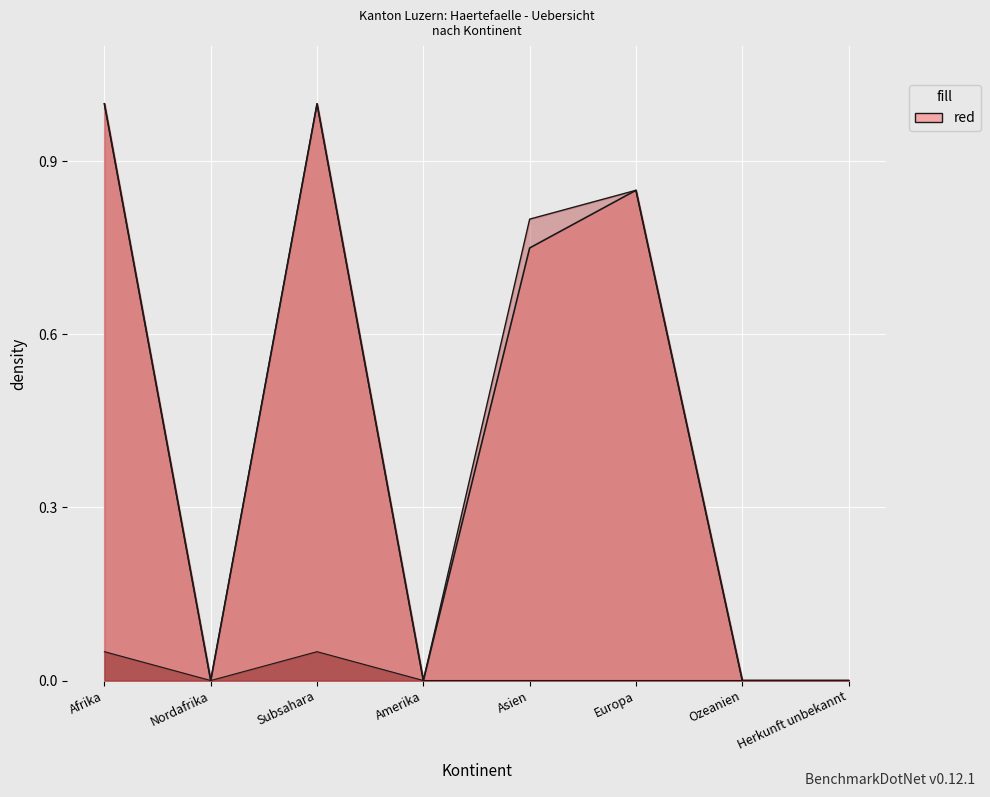

How many Total Gesuchseingaenge values are between 0 and 1?

8